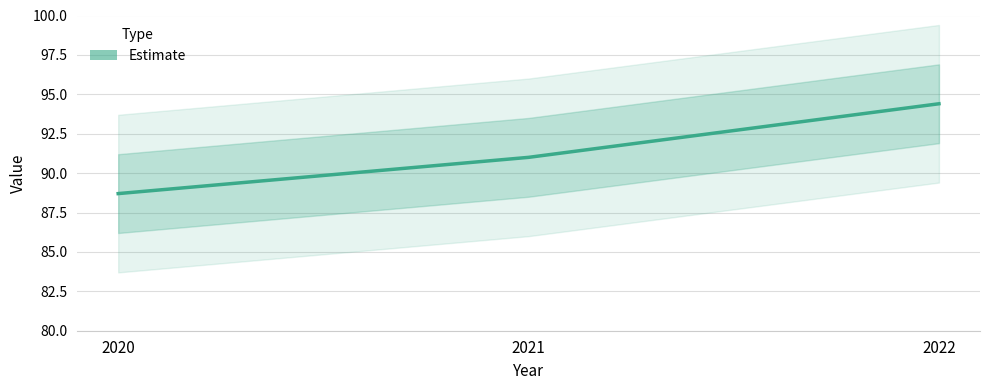

List the labels in order of value, largest first.

2022, 2021, 2020